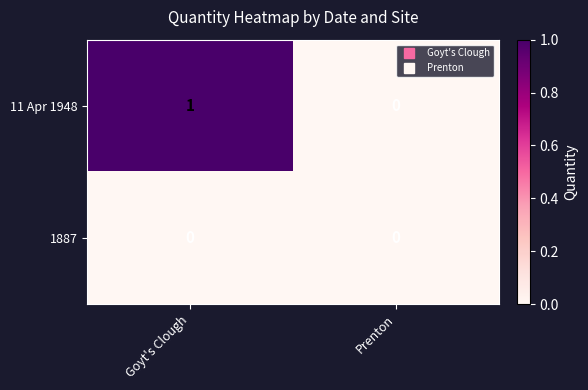

Rank the series by their maximum value, from highest to lowest.

11 Apr 1948, 1887